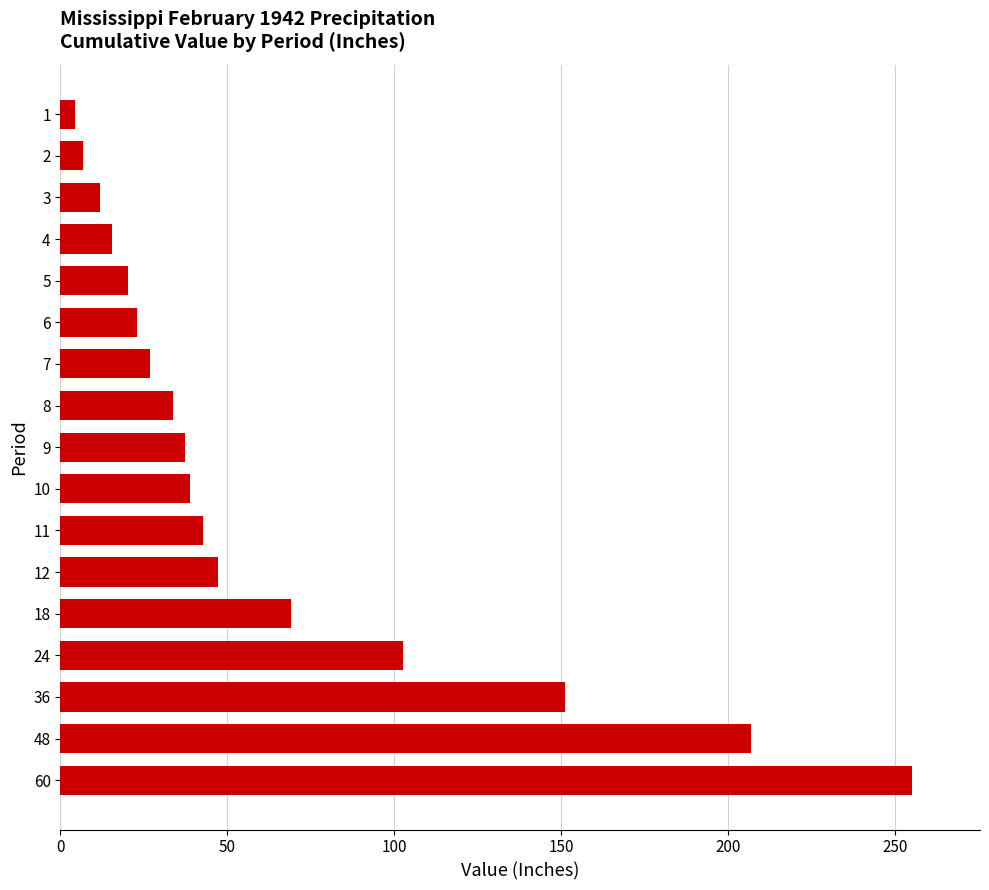

What is the maximum value shown in the chart?

255.0